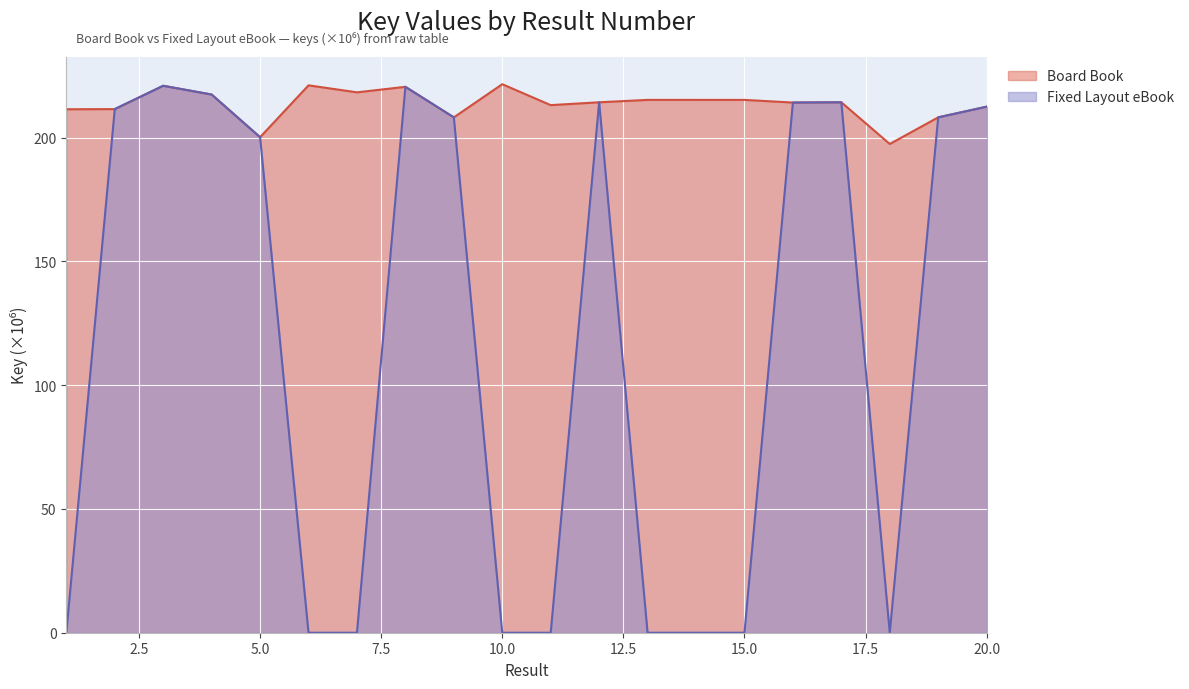

At which label does Board Book first exceed 214?

3